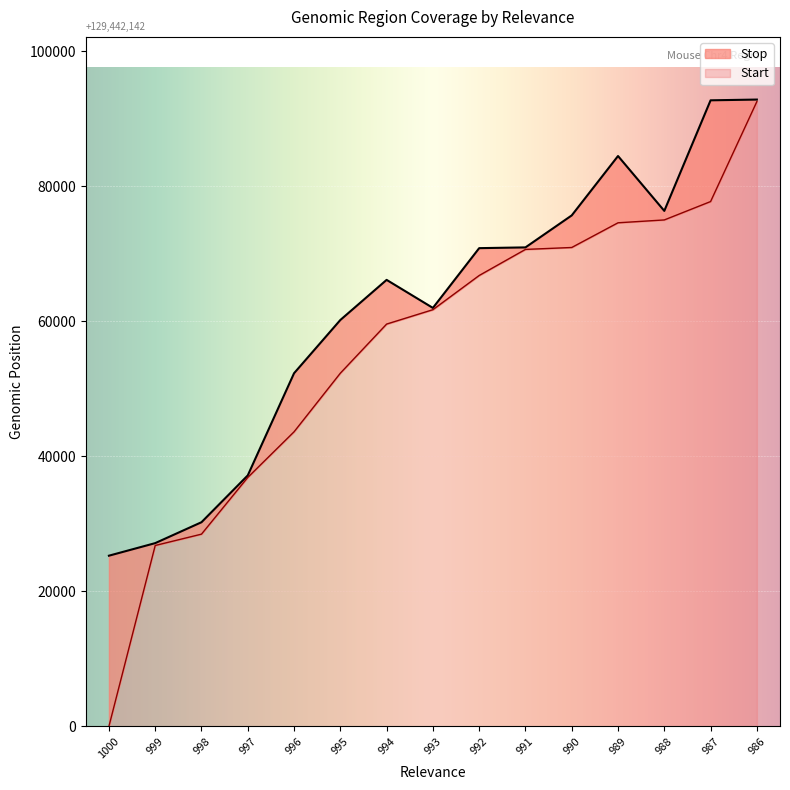

What is the value of the Stop point at the 4th from the left?

37166